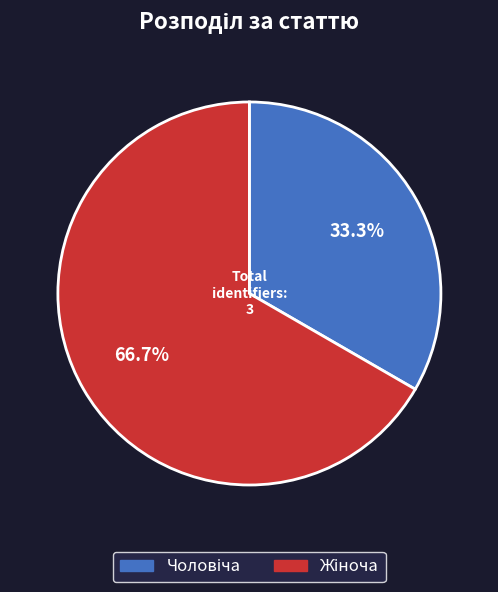

Is there a majority slice in this chart?

Yes